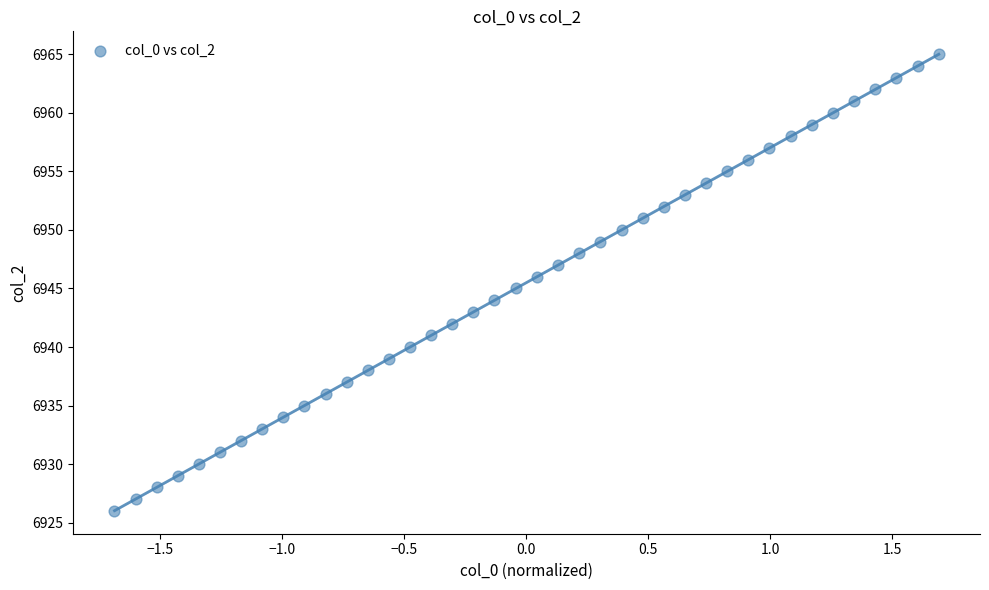

What is the range of Y values (max minus min)?

39